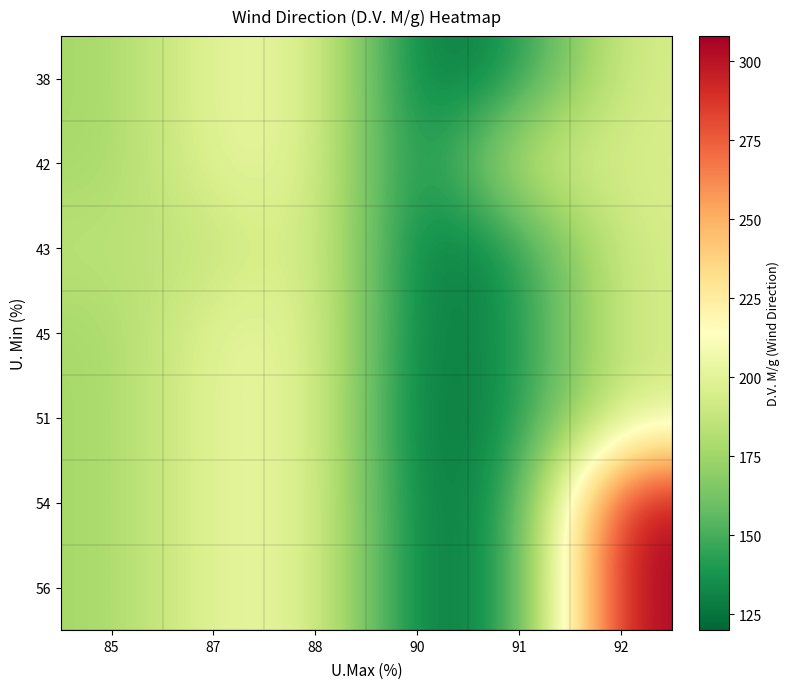

Reading right to left, transcribe all the data shown in this chart.

38: 92=195	91=137	90=123	88=202	87=202	85=176
42: 92=195	91=195	90=123	88=202	87=202	85=176
43: 92=195	91=137	90=123	88=202	87=185	85=185
45: 92=195	91=137	90=123	88=202	87=202	85=176
51: 92=195	91=137	90=120	88=202	87=202	85=176
54: 92=308	91=137	90=123	88=202	87=202	85=176
56: 92=308	91=137	90=123	88=202	87=202	85=176